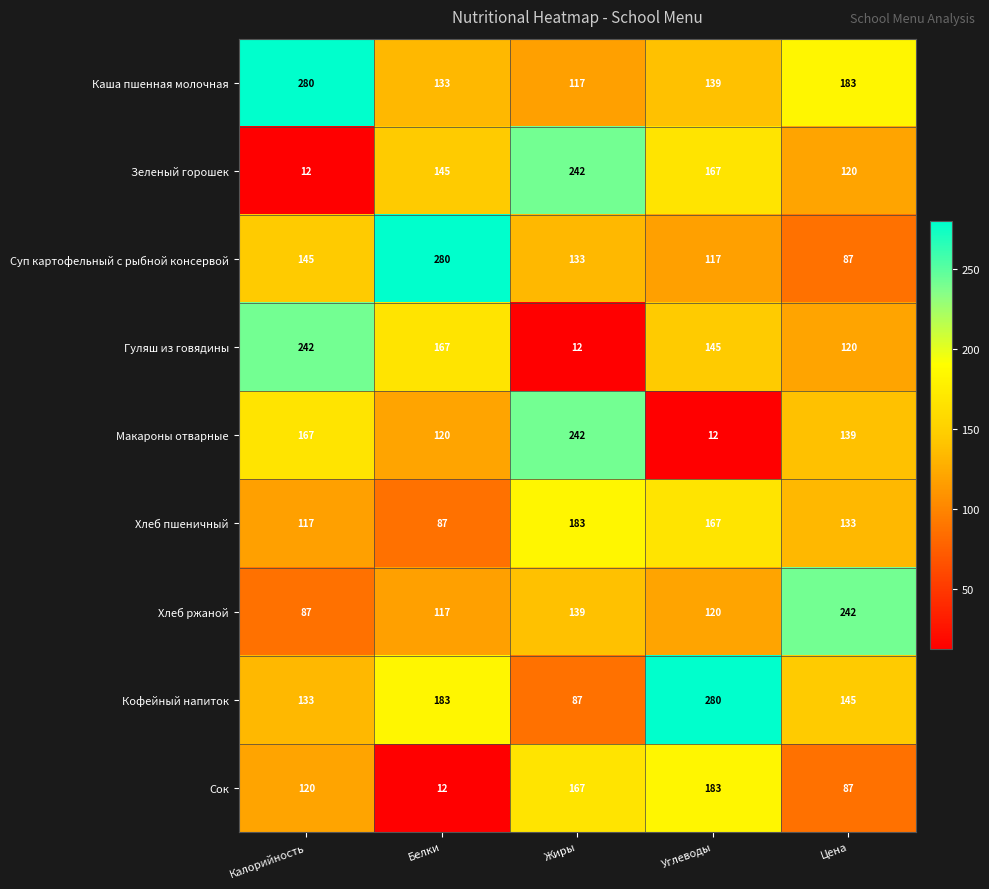

The Хлеб пшеничный series shows 34 at Цена. True or false?

False